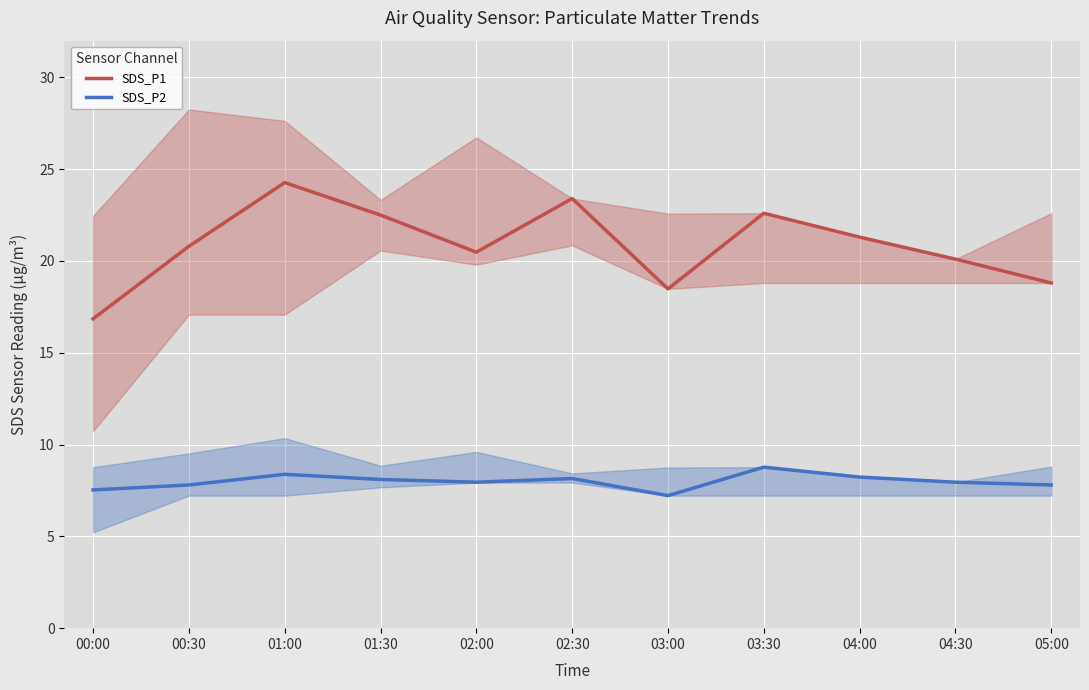

What is the difference between the maximum and minimum values in the SDS_P2 series?

1.5